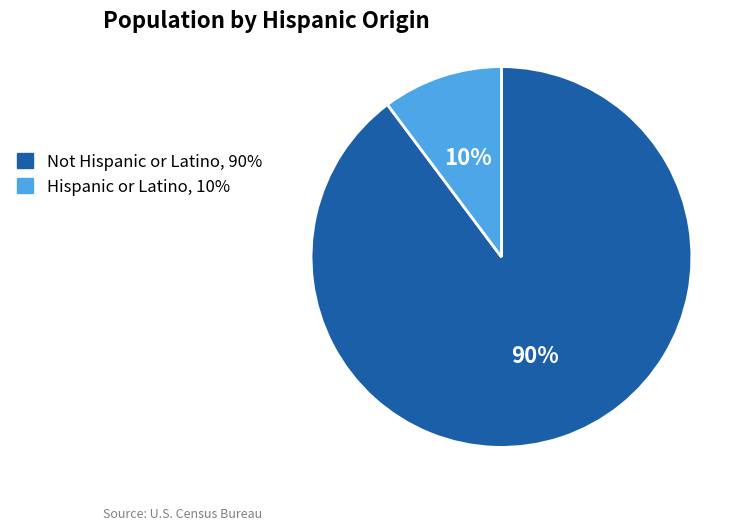

To the nearest percent, what is the difference between the largest and smallest slice percentages?

80%